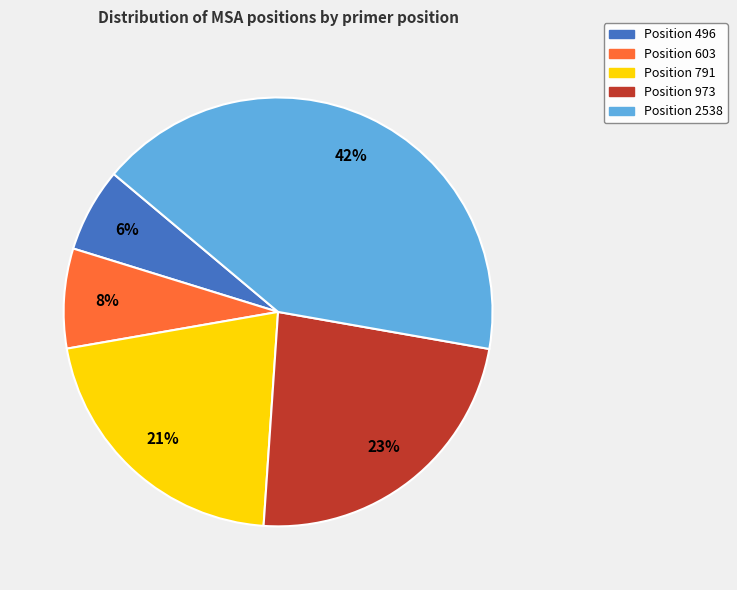

What percentage is the Position 496 slice, to the nearest percent?

6%